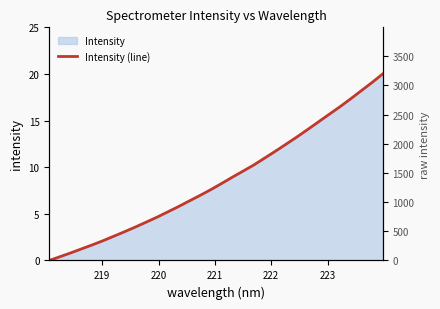

How many lines are shown in the chart?

1